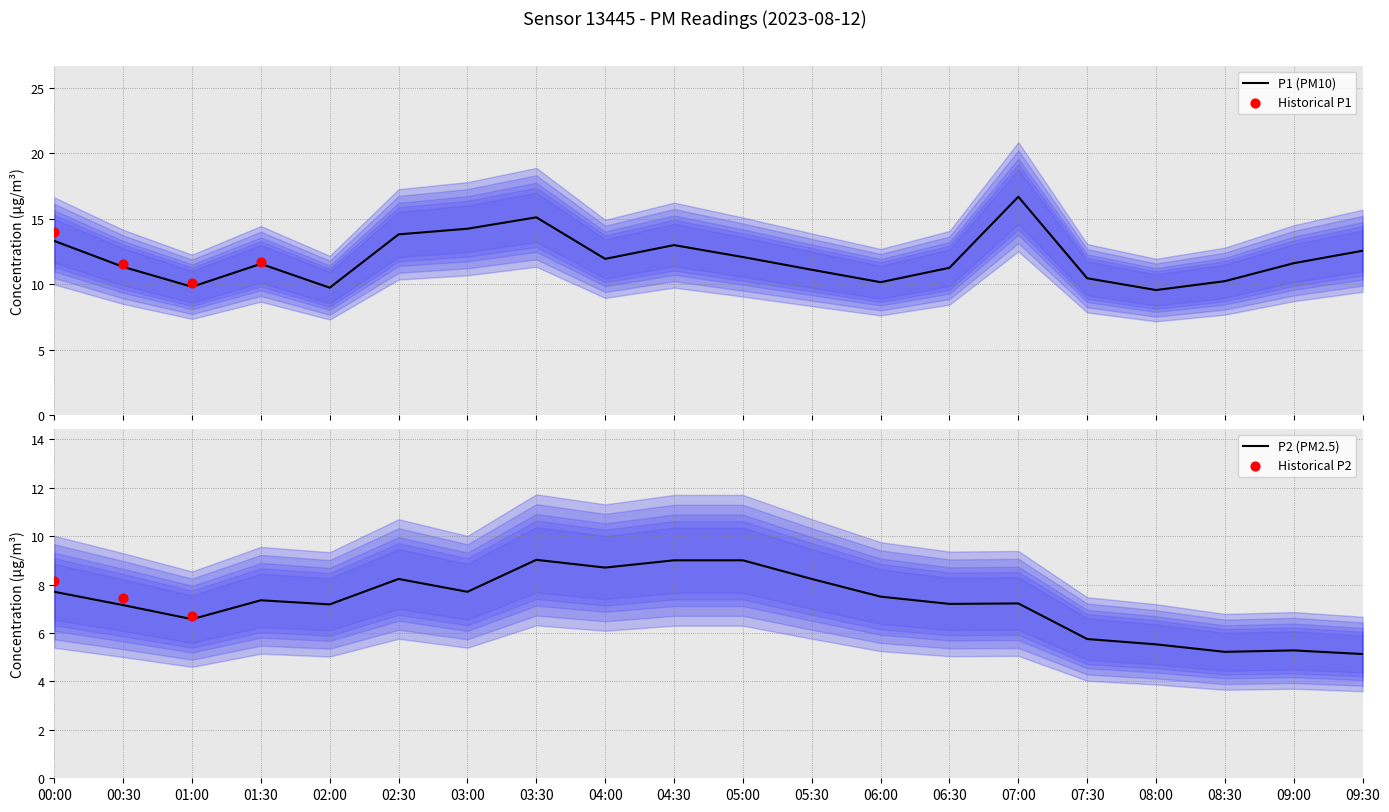

Which series reaches the minimum Y coordinate?

P2